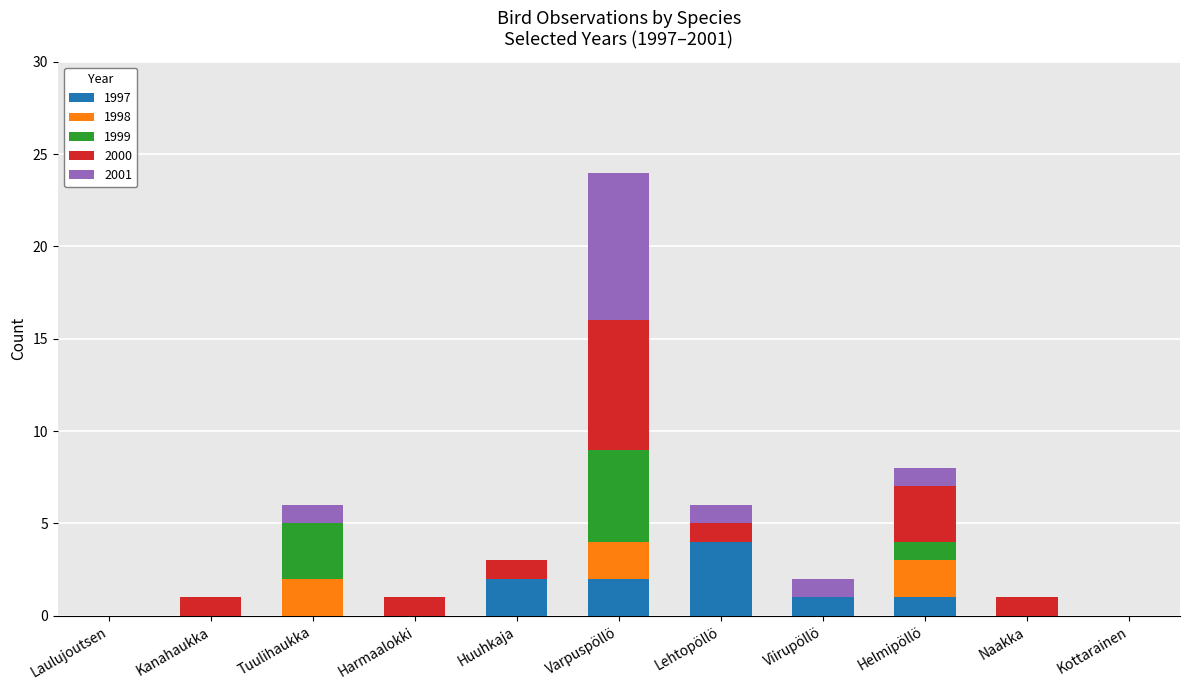

What is the highest value of the 1997 series?

4